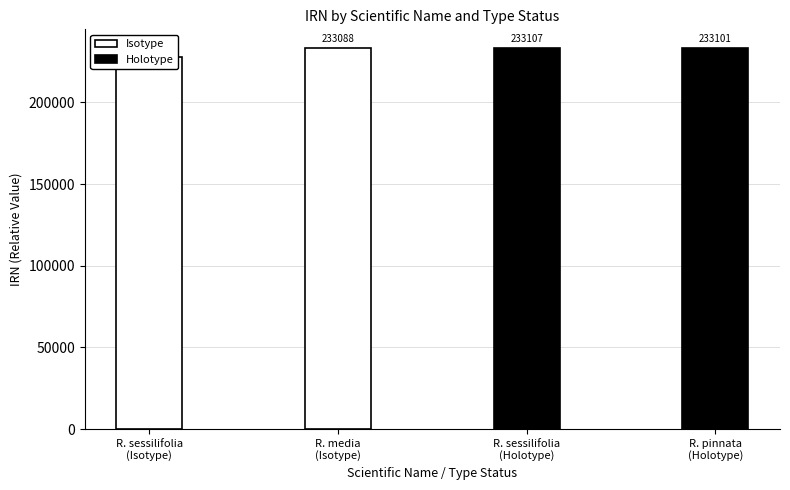

The Isotype series shows 233088 at R. media
(Isotype). True or false?

True